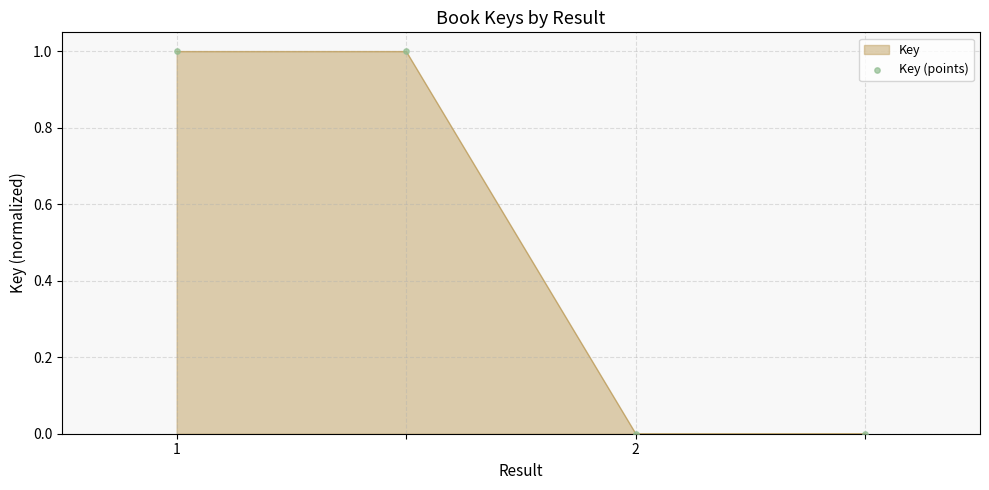

True or false: the data has more than 1 interior local peaks.

False